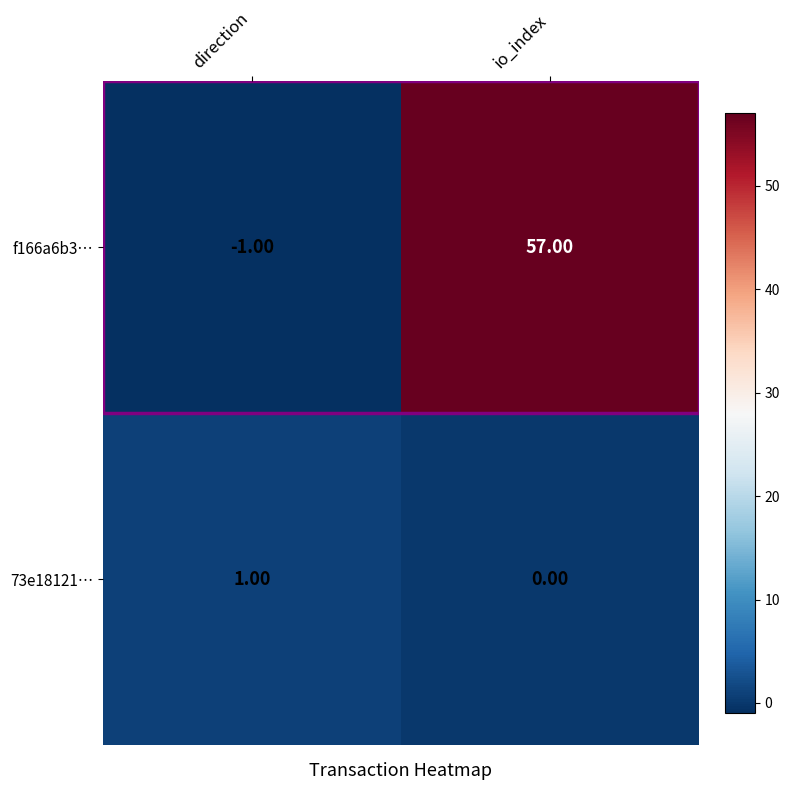

Which category has the lowest value across all series?

direction